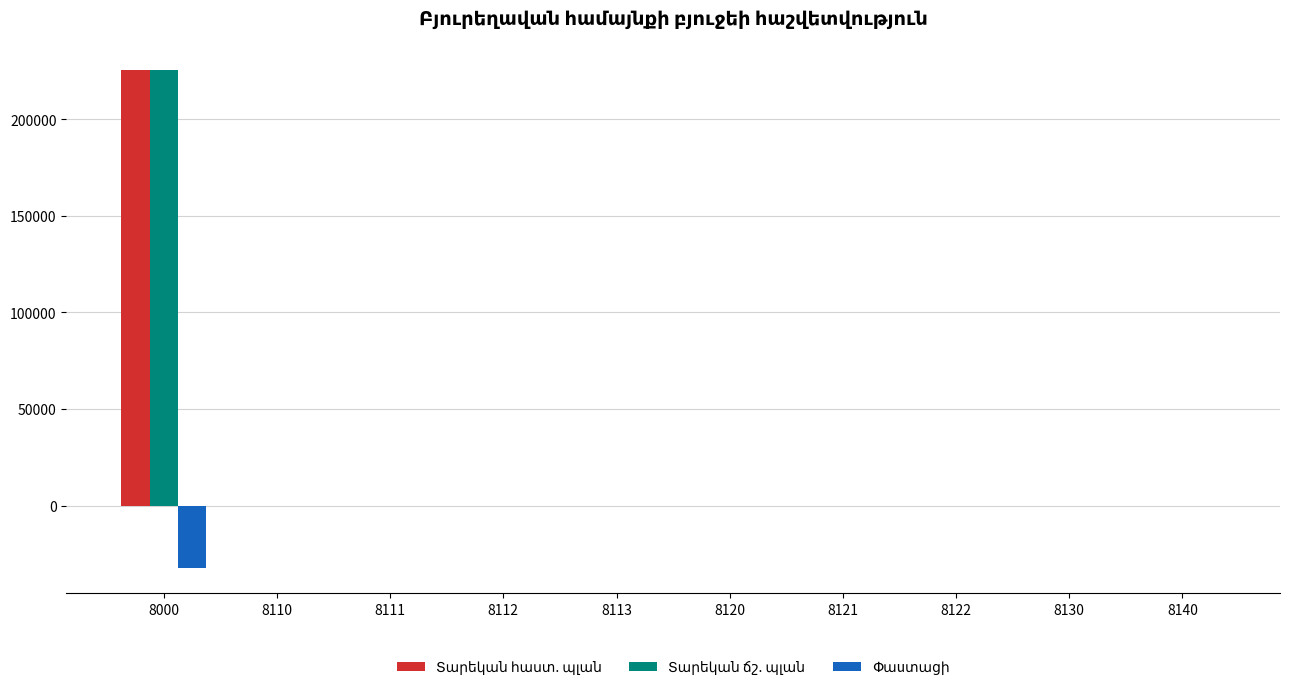

What is the greatest value displayed?

225607.2